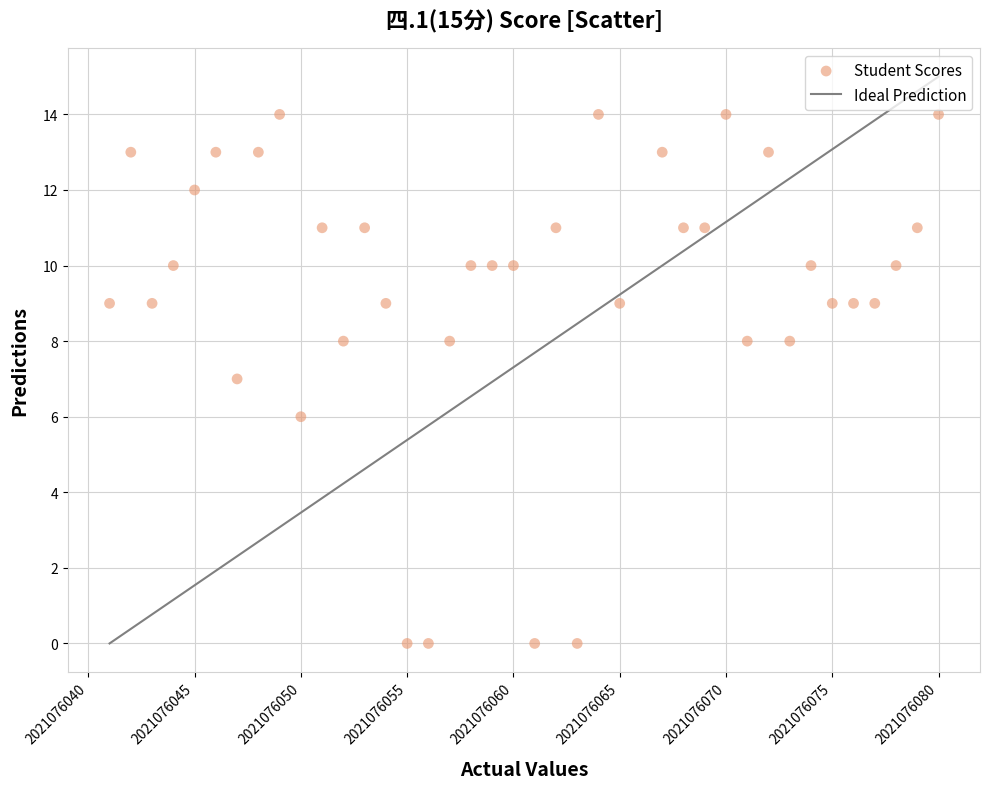

What is the range of Y values (max minus min)?

14